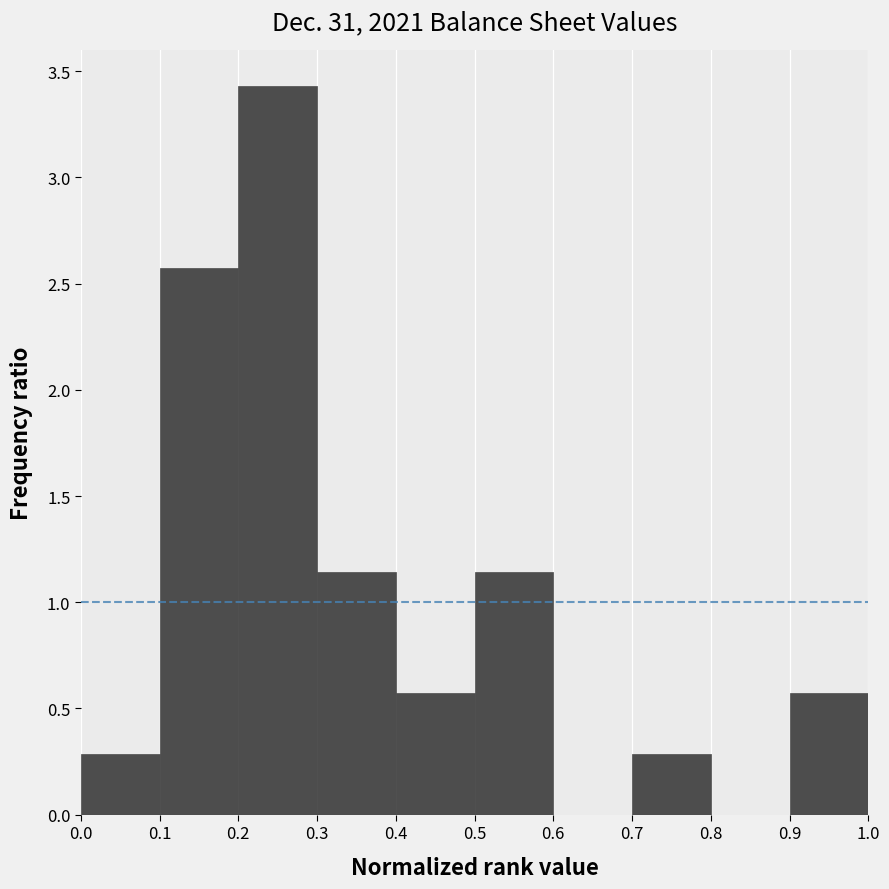

Which range on the x-axis has the tallest bar?

0.2 to 0.3